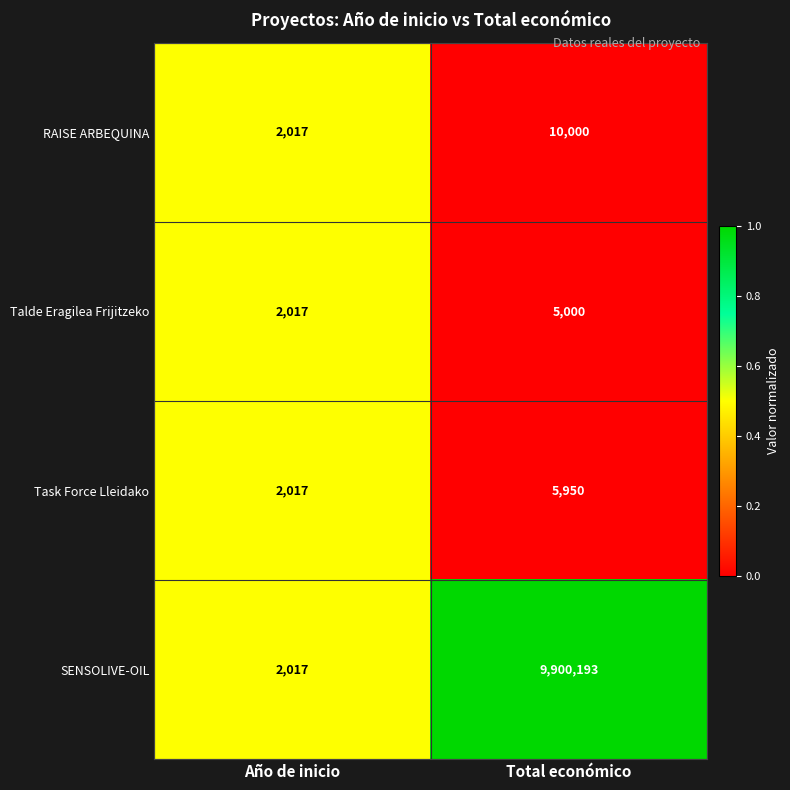

Rank the series by their maximum value, from lowest to highest.

Talde Eragilea Frijitzeko, Task Force Lleidako, RAISE ARBEQUINA, SENSOLIVE-OIL